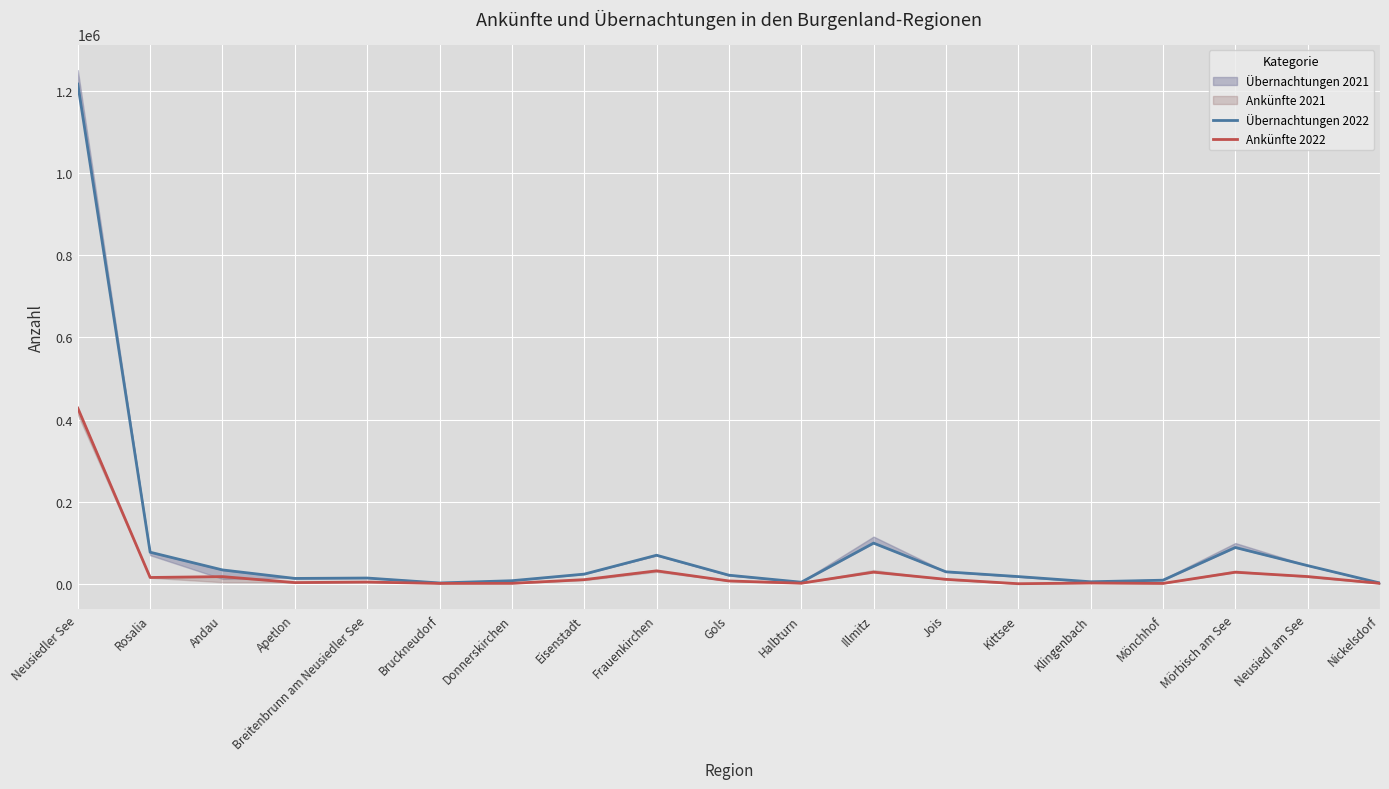

True or false: Ankünfte 2022 has more than 1 interior local peaks.

True